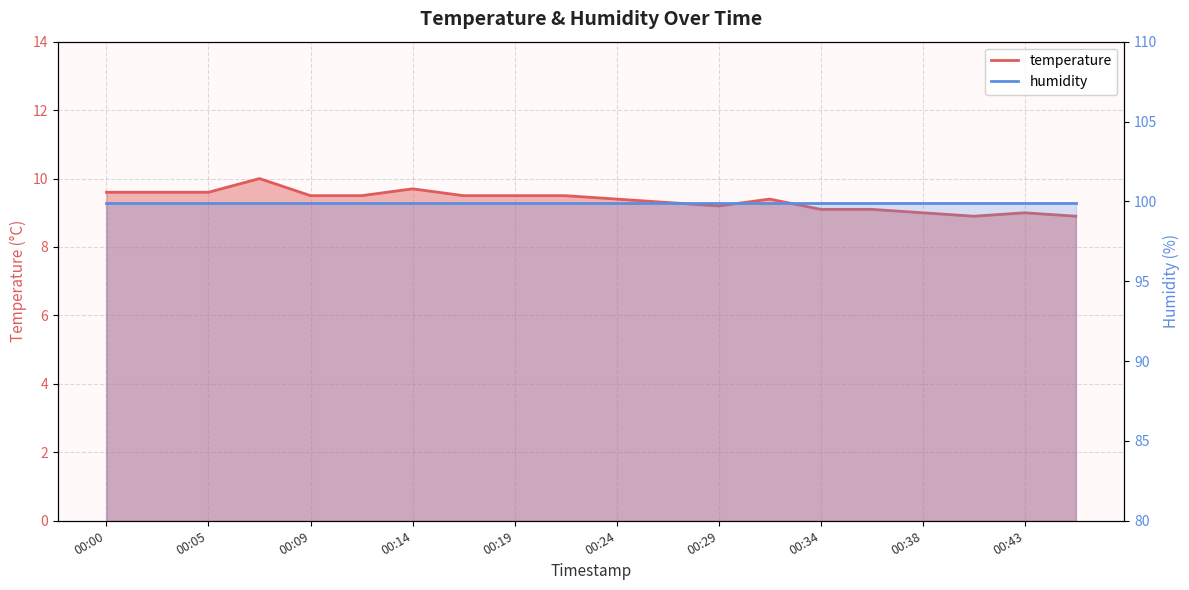

What is the ratio of the value at 00:19 to the value at 00:12?

1.0